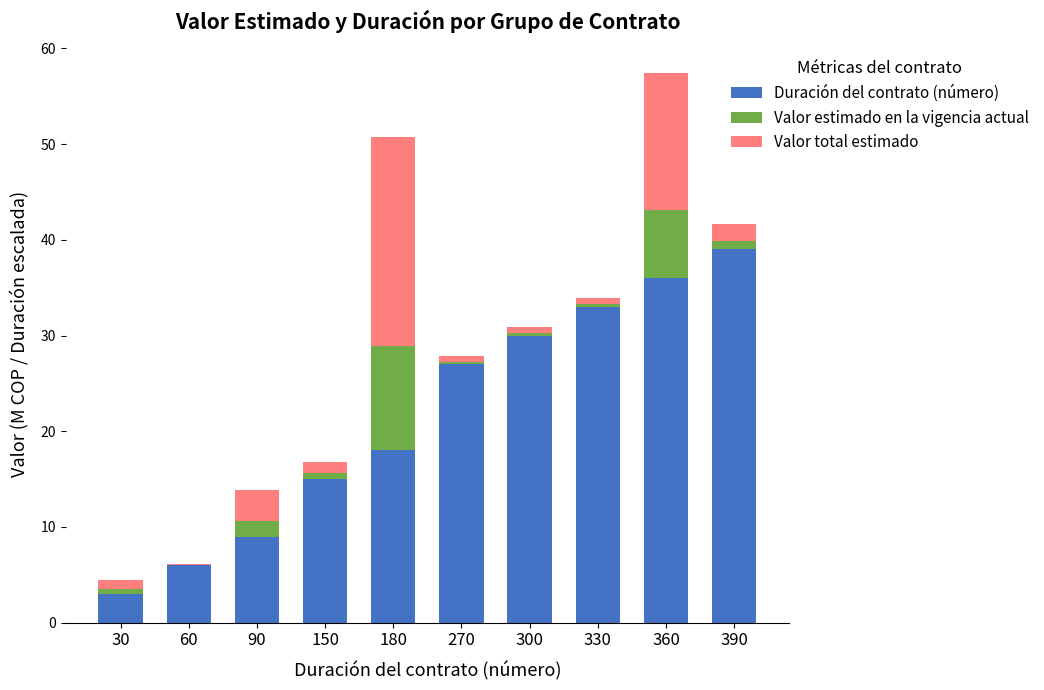

Reading left to right, list the values for the Duración del contrato (número) series.

30=3.0	60=6.0	90=9.0	150=15.0	180=18.0	270=27.0	300=30.0	330=33.0	360=36.0	390=39.0